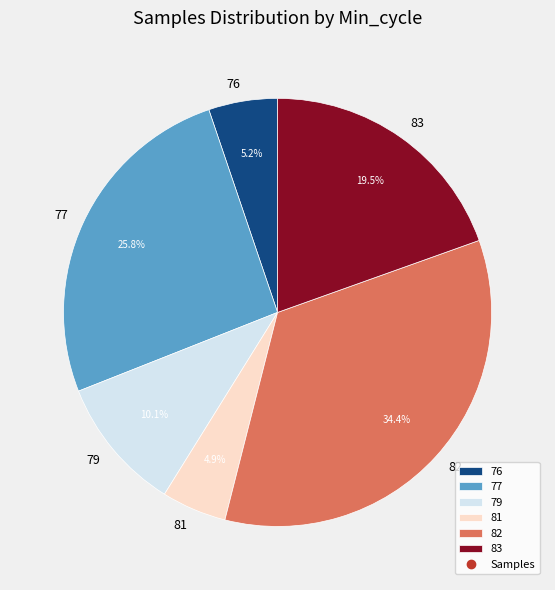

To the nearest percent, what percentage of the pie is 77?

26%